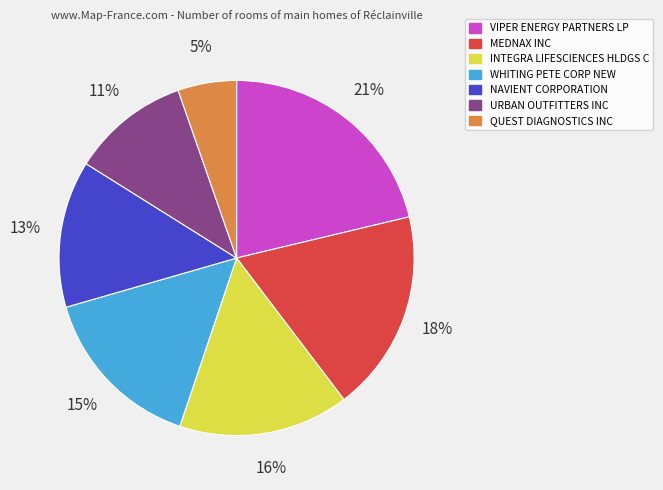

Is there any slice that represents more than half of the pie?

No